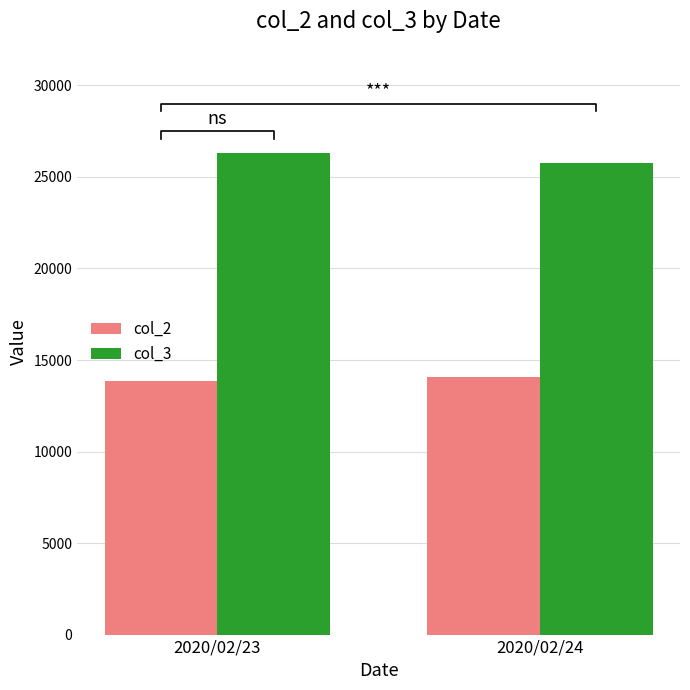

Count the number of categories in the chart.

2